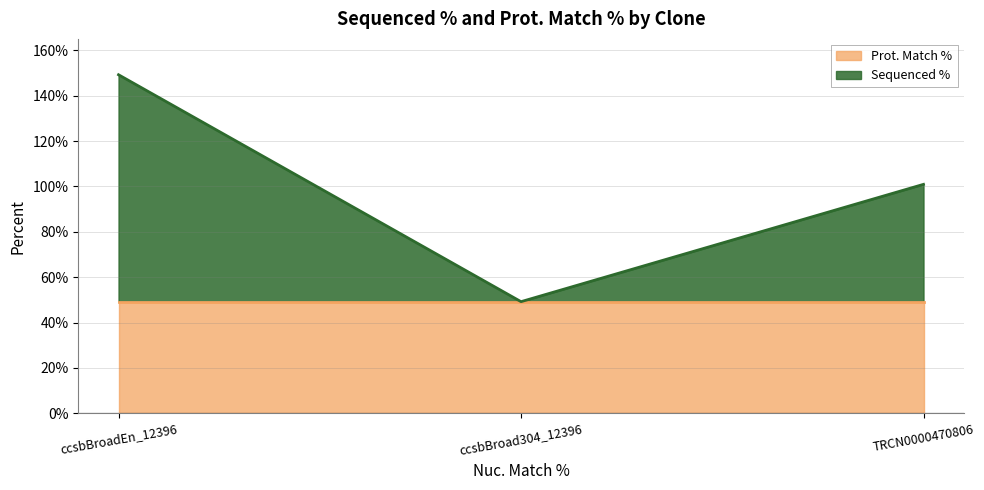

How many data points does each series have?

3